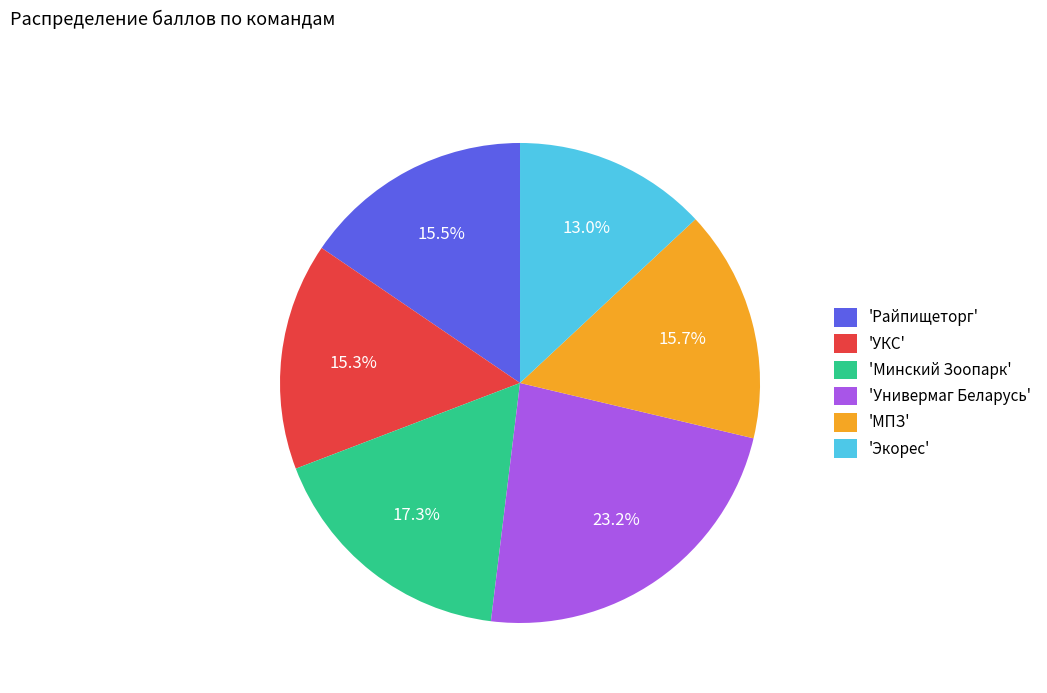

Which category has the biggest portion of the pie?

'Универмаг Беларусь'